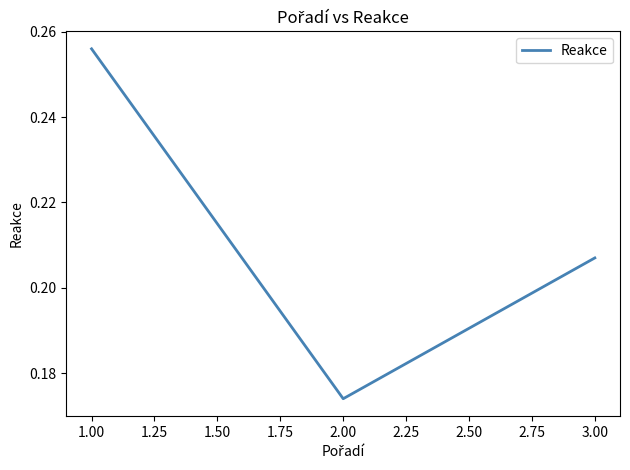

The value at 2.00 is 0.1. True or false?

False